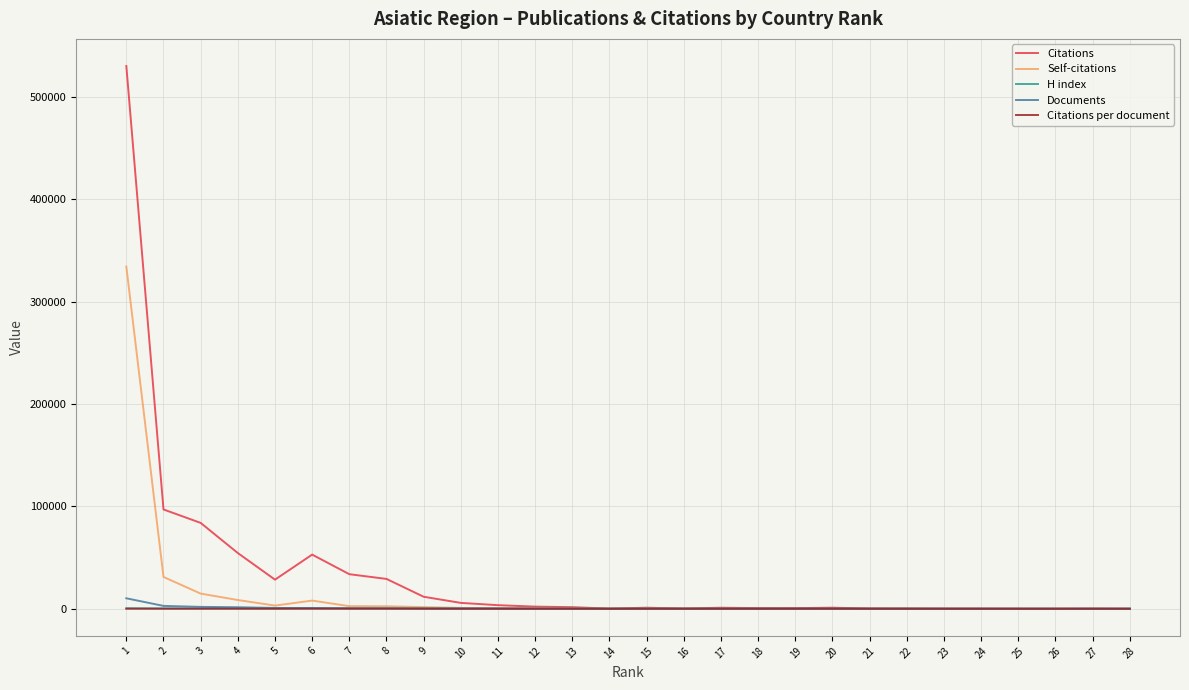

True or false: Citations has more than 1 points higher than both neighbors.

True